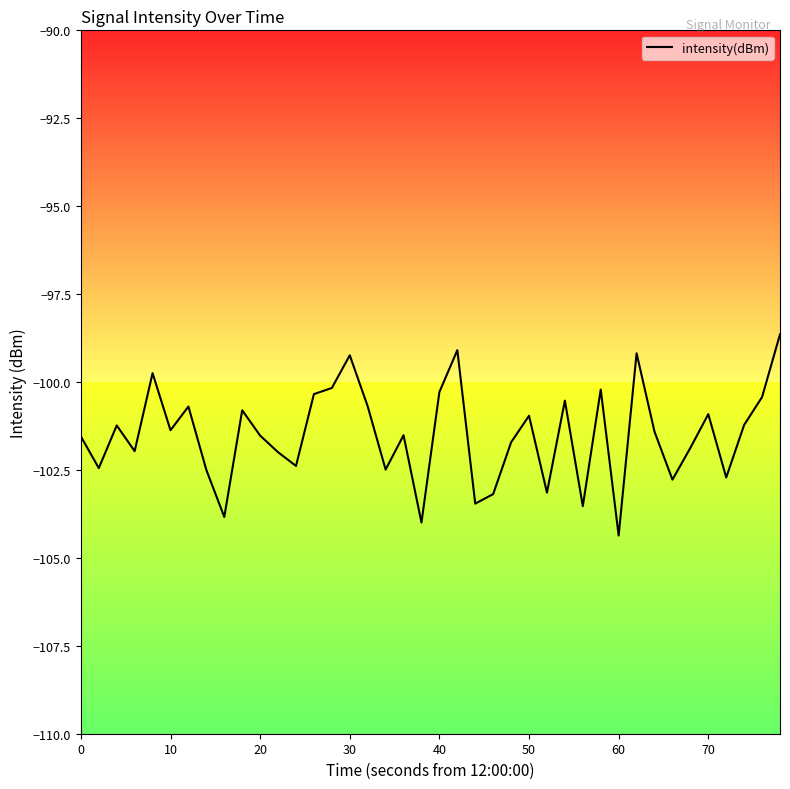

What is the smallest value displayed?

-104.4